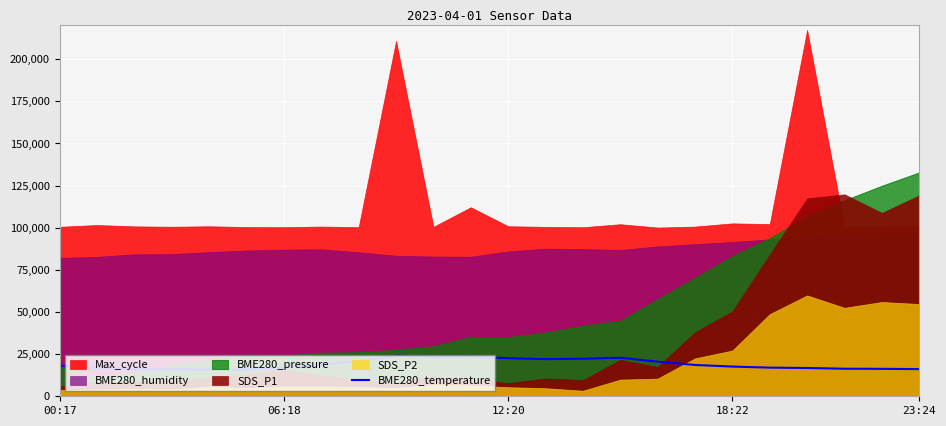

What is the highest value of the BME280_temperature series?

24100.0